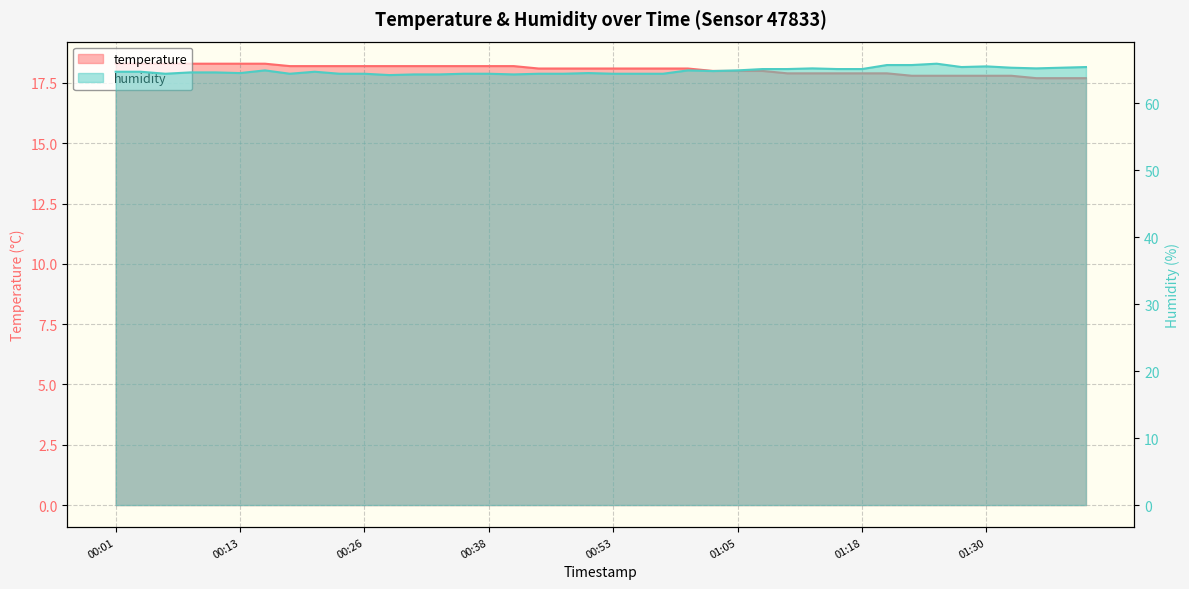

True or false: humidity and temperature intersect in this chart.

False